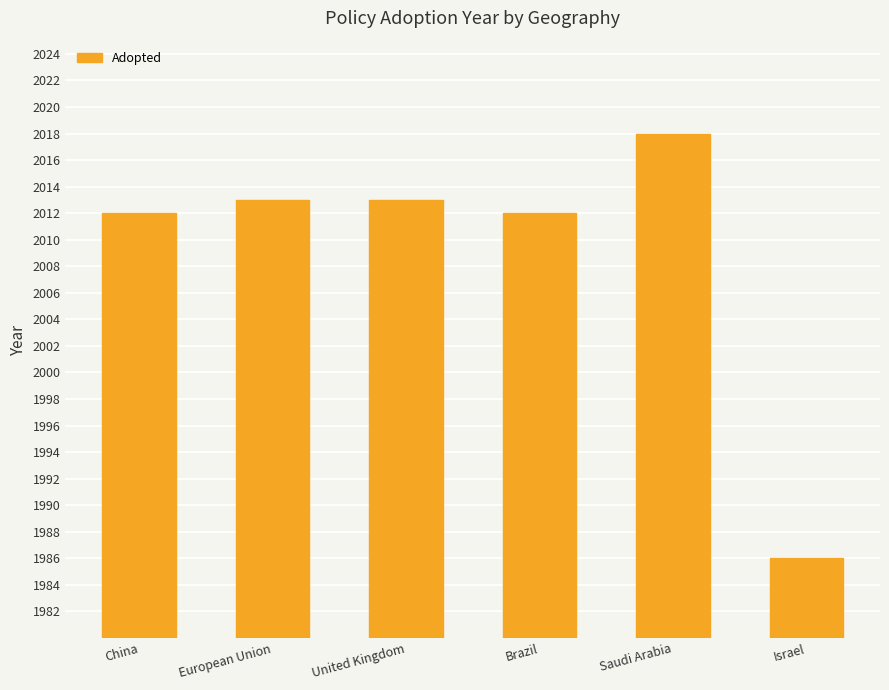

What is the smallest value displayed?

1986